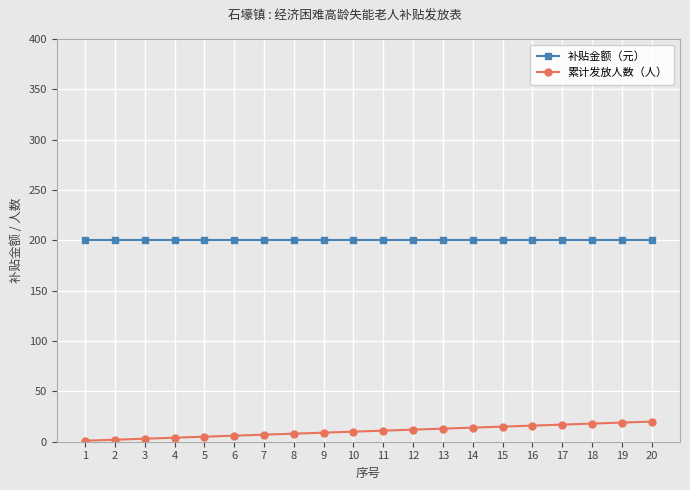

Which series changed the most between 5 and 15?

累计发放人数（人）